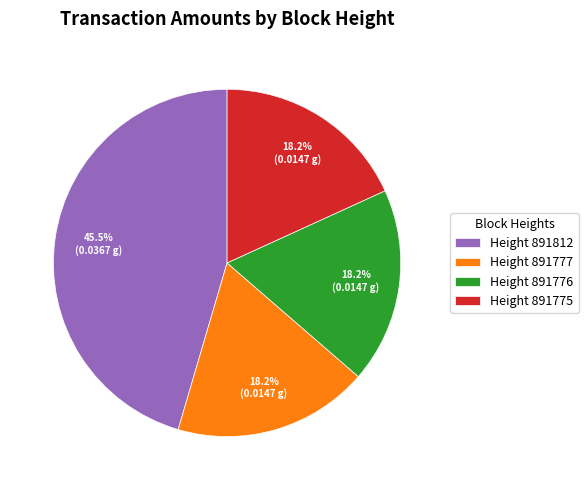

Does any single category account for the majority?

No